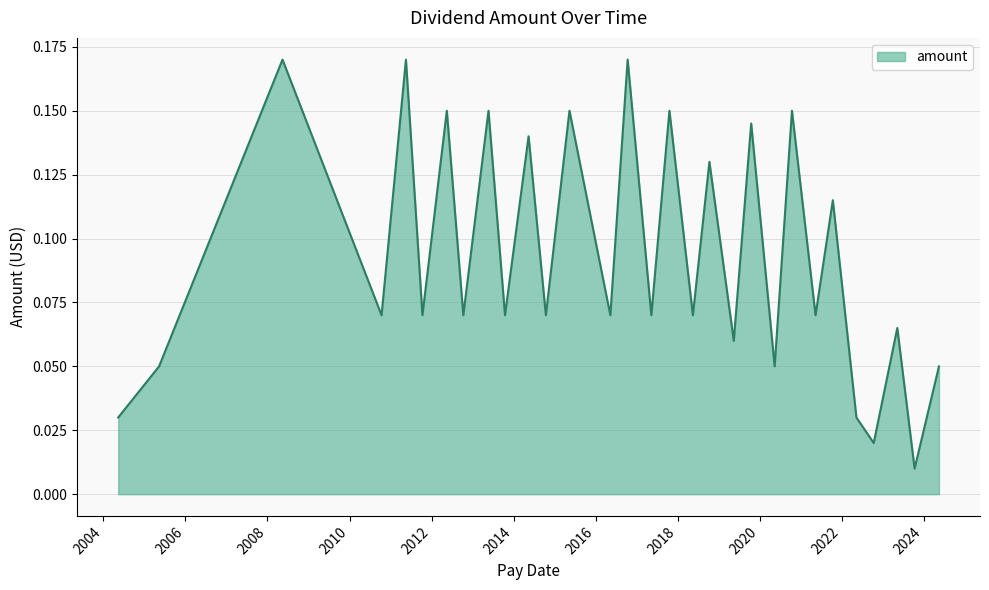

Reading left to right, transcribe all the data shown in this chart.

2004-05-12=0.0	2005-05-11=0.1	2008-05-14=0.2	2010-10-13=0.1	2011-05-18=0.2	2011-10-12=0.1	2012-05-16=0.1	2012-10-10=0.1	2013-05-22=0.1	2013-10-16=0.1	2014-05-14=0.1	2014-10-15=0.1	2015-05-13=0.1	2016-05-11=0.1	2016-10-12=0.2	2017-05-11=0.1	2017-10-19=0.1	2018-05-16=0.1	2018-10-10=0.1	2019-05-15=0.1	2019-10-17=0.1	2020-05-13=0.1	2020-10-14=0.1	2021-05-12=0.1	2021-10-13=0.1	2022-05-11=0.0	2022-10-12=0.0	2023-05-10=0.1	2023-10-11=0.0	2024-05-15=0.1